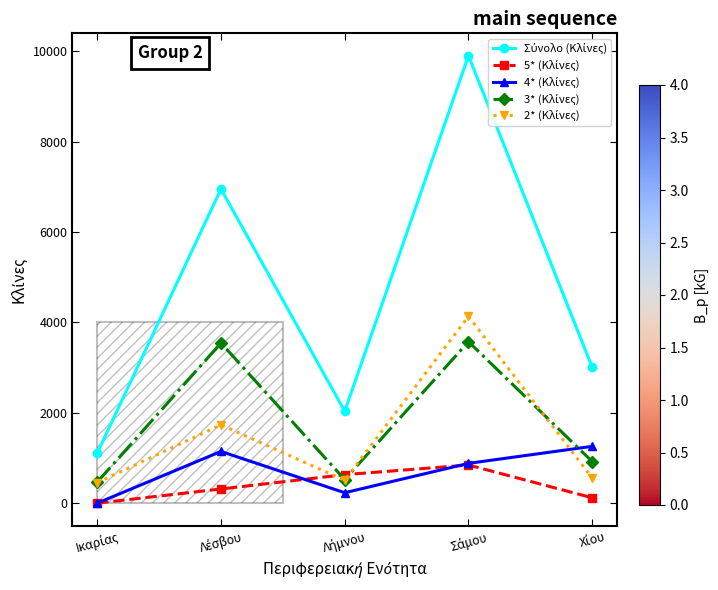

Count the number of data series in this chart.

5